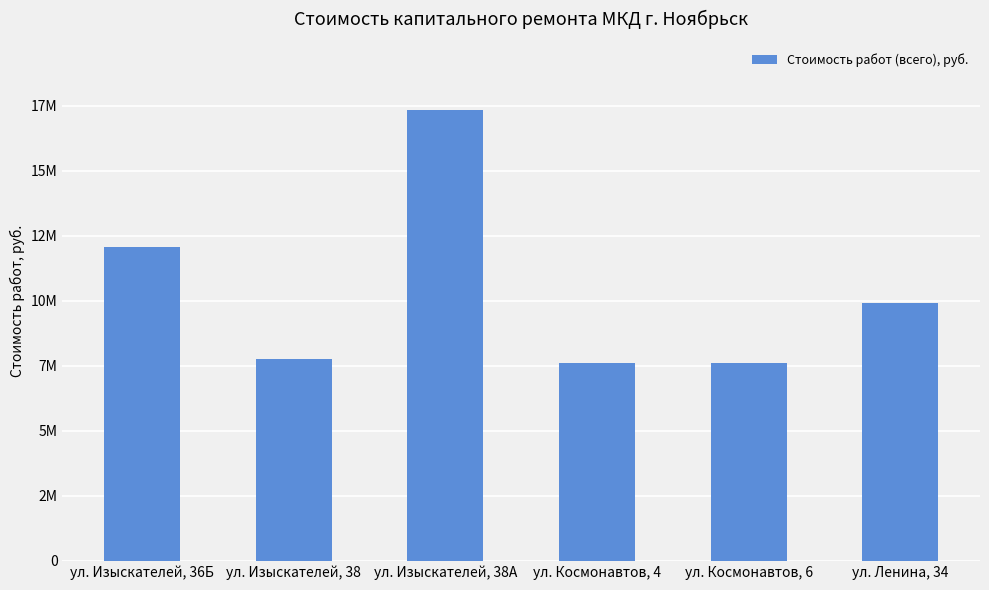

Is it true that the value at ул. Изыскателей, 38А is 11051976.0?

False